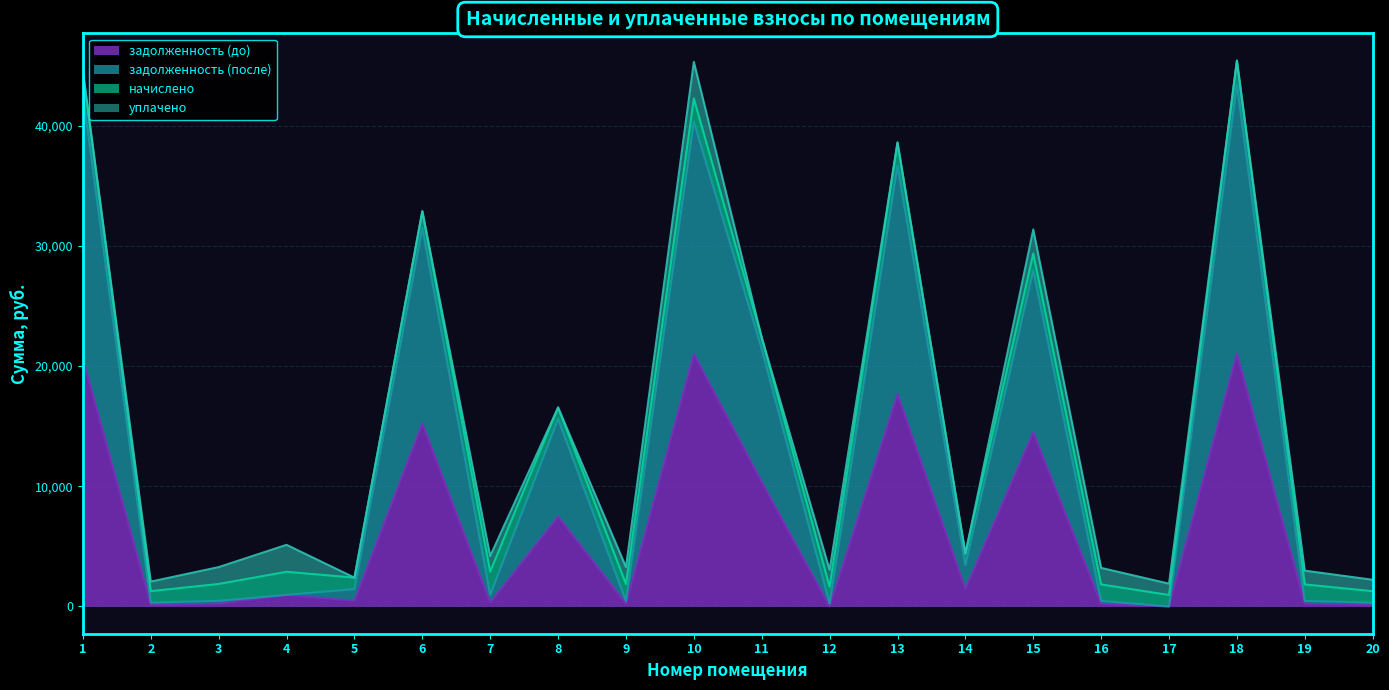

What are all the series names shown in the legend?

задолженность (до), задолженность (после), начислено, уплачено